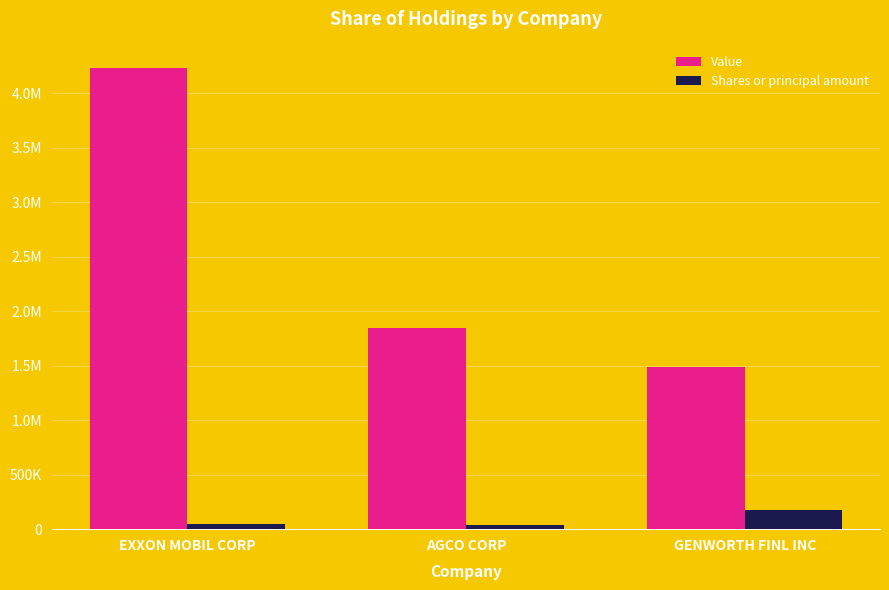

Is it true that Shares or principal amount equals 175200 at GENWORTH FINL INC?

True